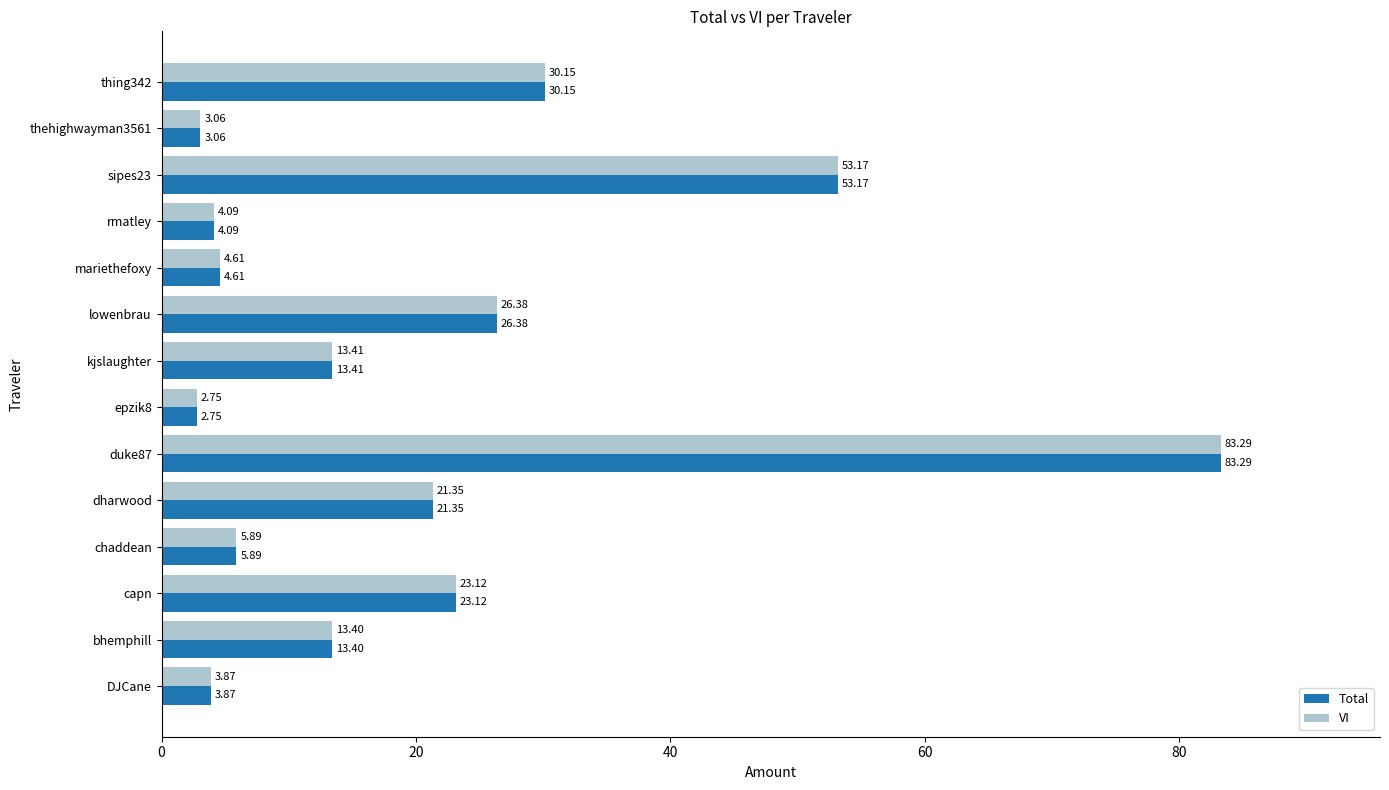

What is the total value across all series at sipes23?

106.3